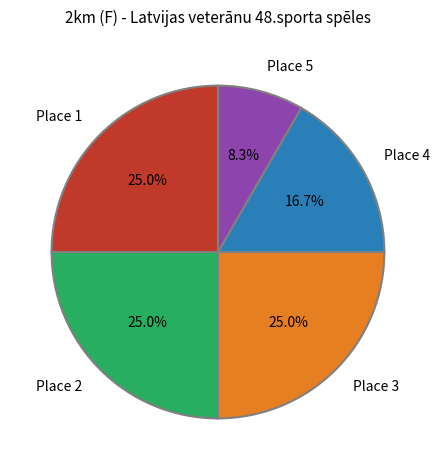

Which has a higher value, Place 5 or Place 4?

Place 4